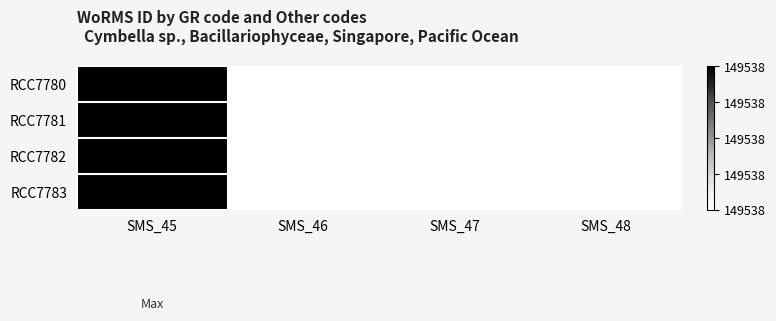

At which category is the sum across all series the highest?

SMS_45